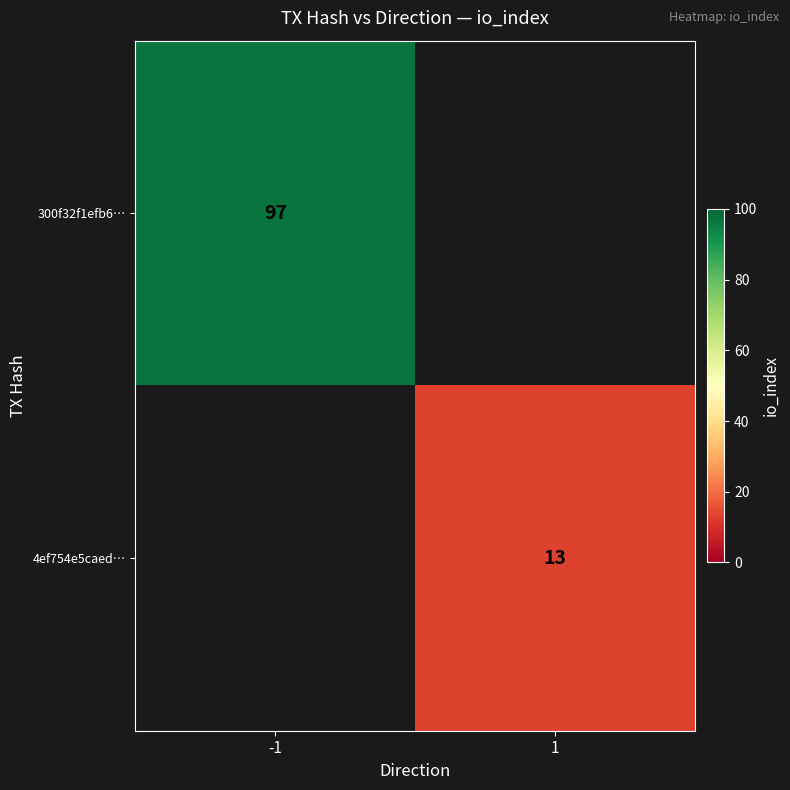

The 4ef754e5caed… series shows 8 at 1. True or false?

False